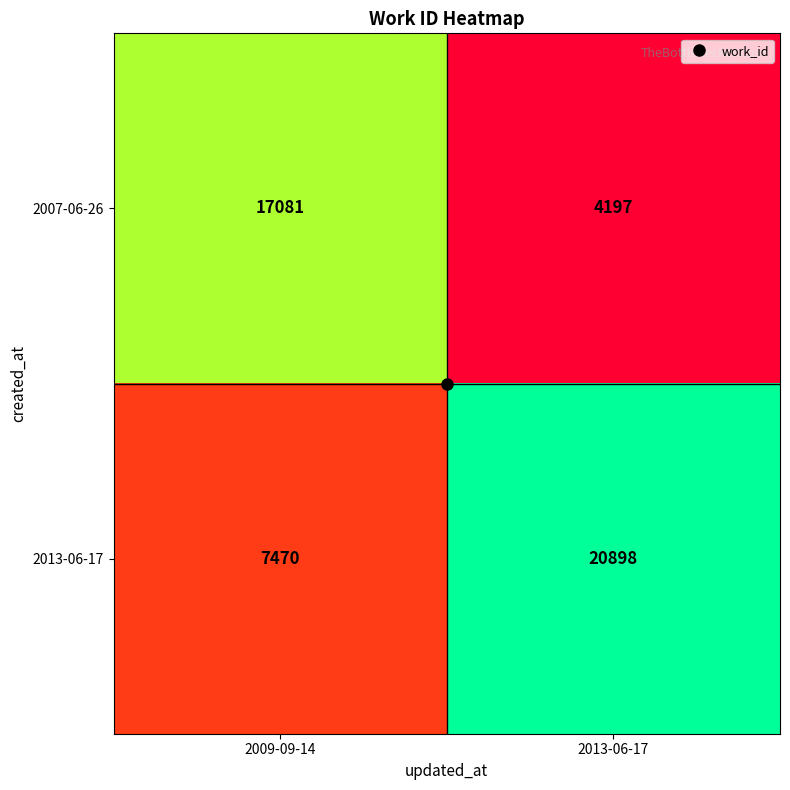

What is the total value across all series at 2013-06-17?

25095